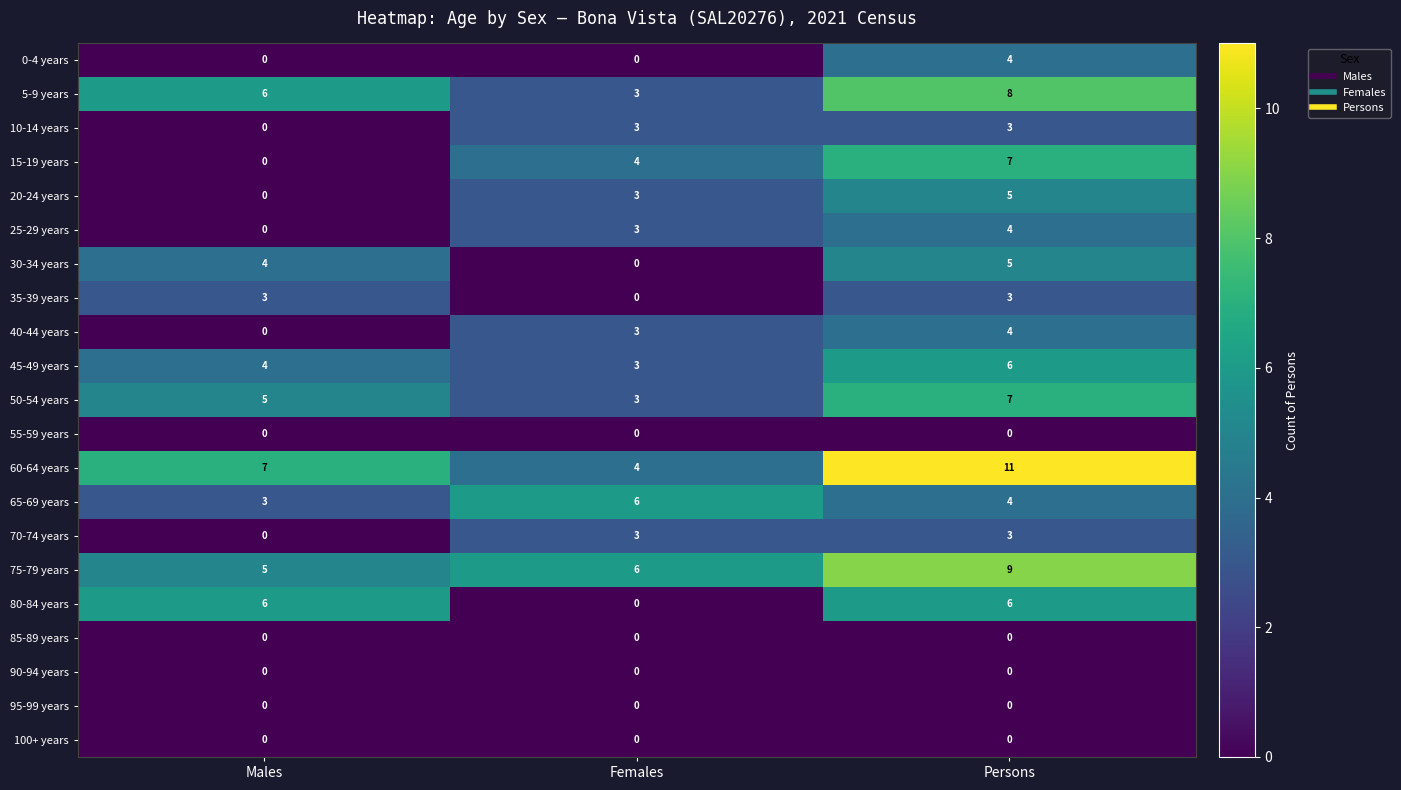

At which category is the sum across all series the highest?

Persons